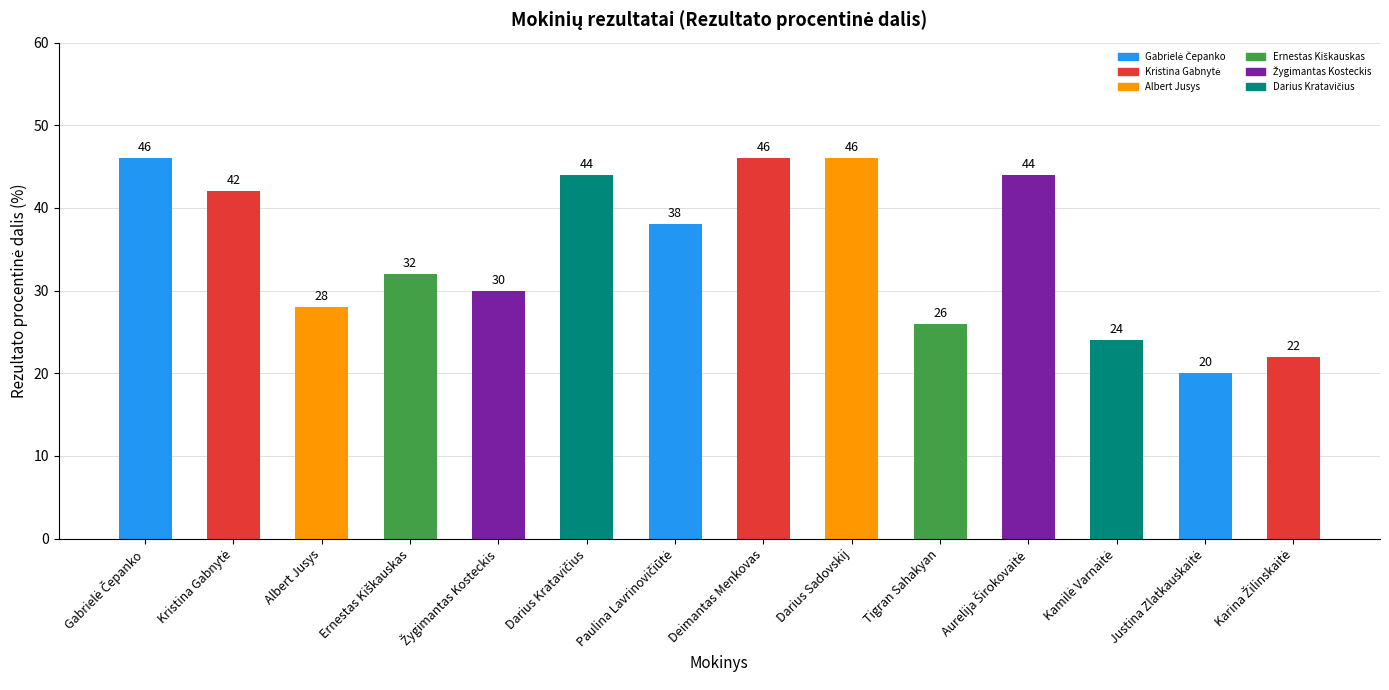

What is the value of the 4th bar from the left?

32